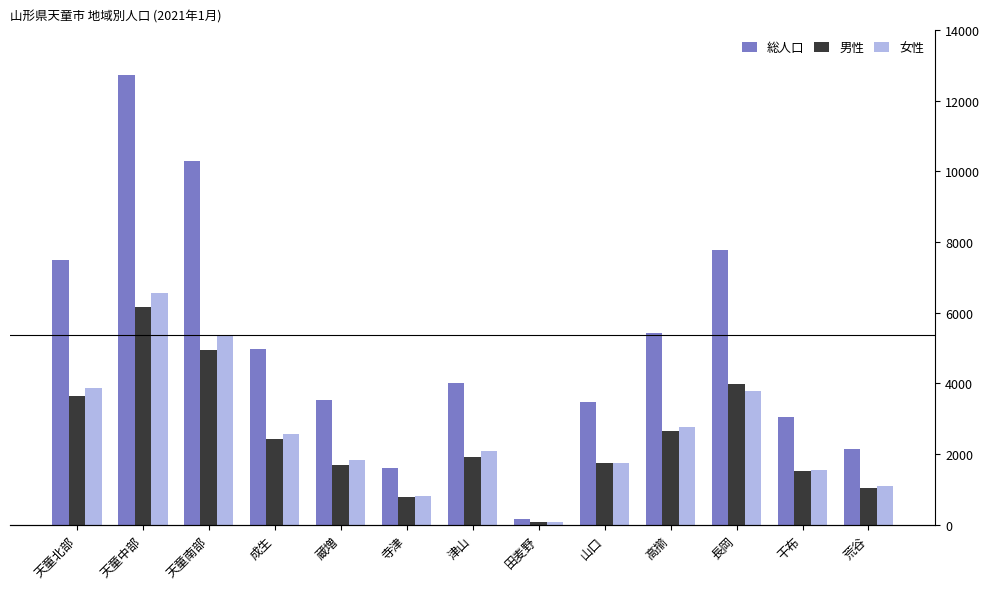

What is the sum of all 女性 values?

31662